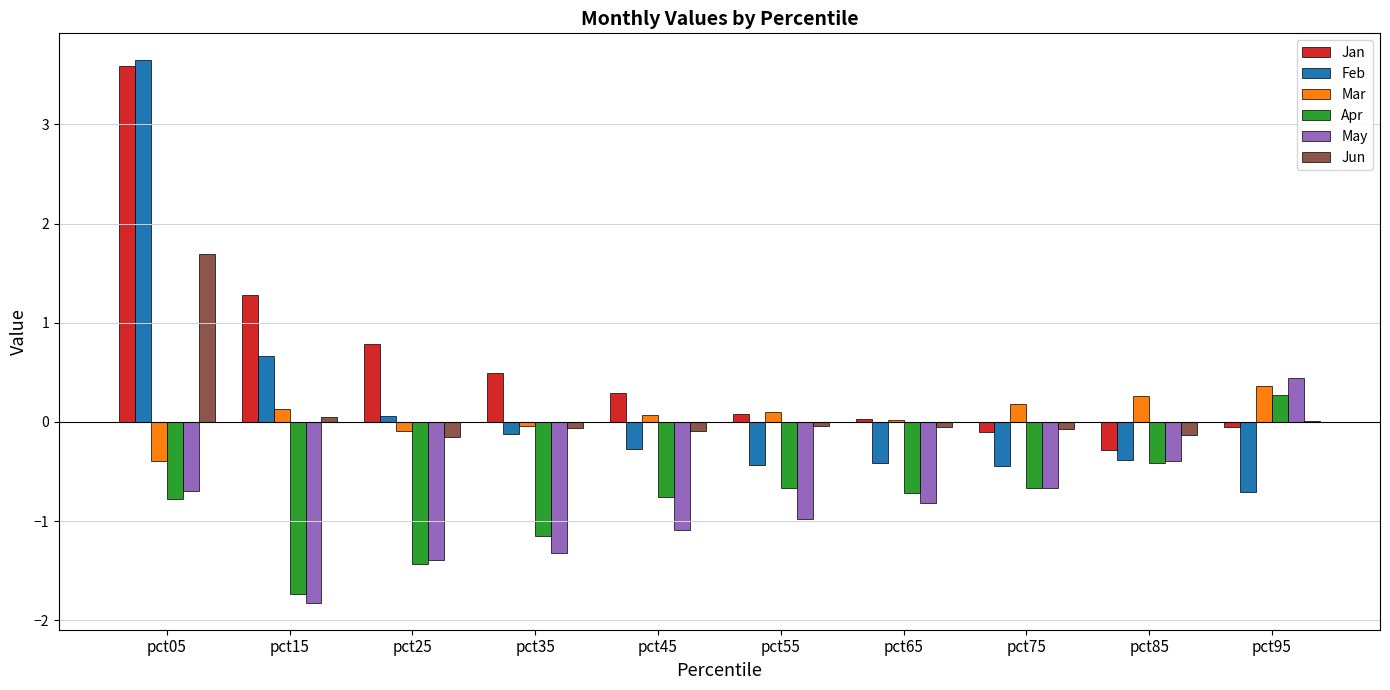

The May series shows -1.8 at pct15. True or false?

True